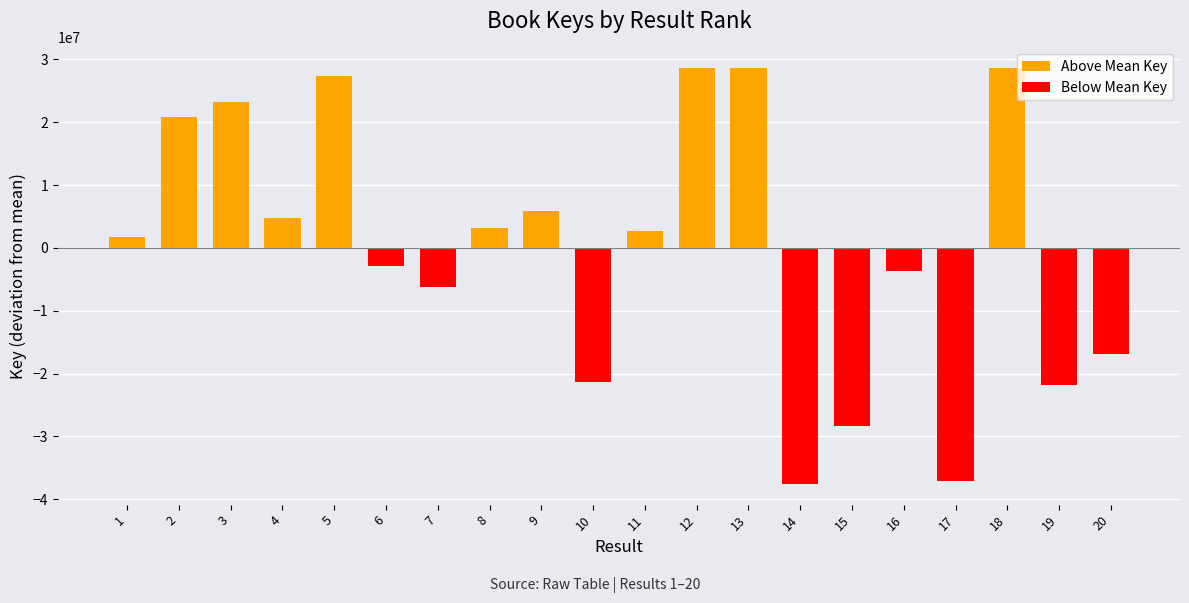

How many values in Below Mean Key are below zero?

9